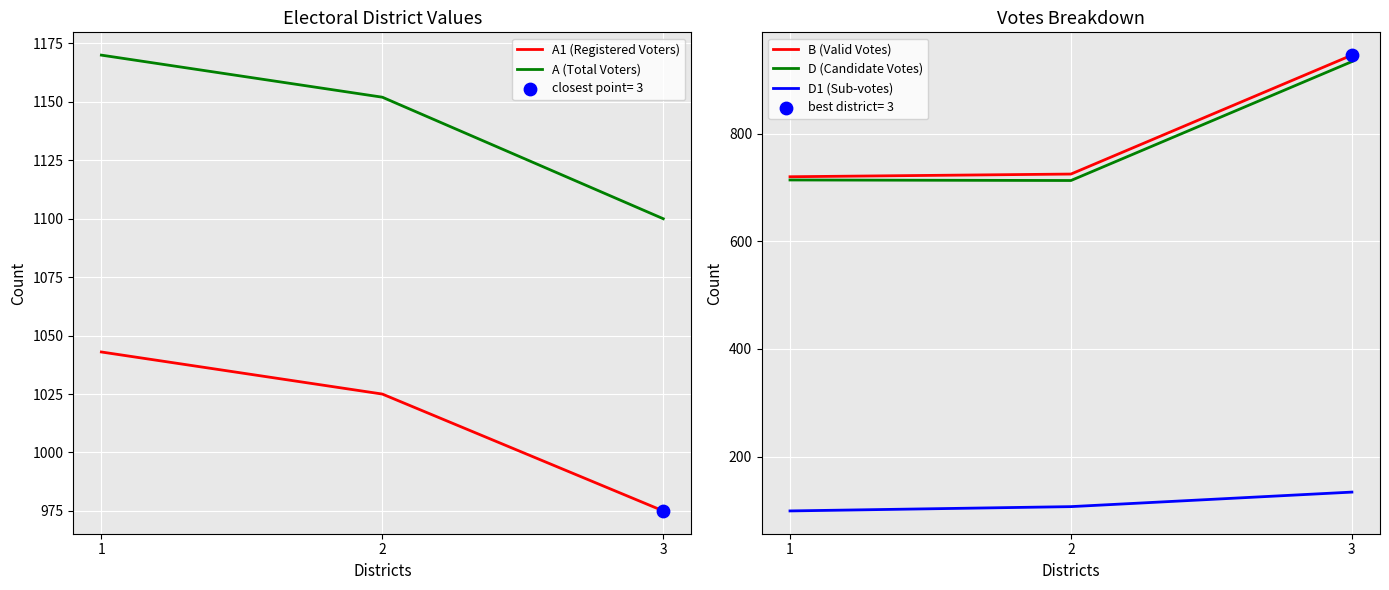

What is the total value across all series at 2?

3722